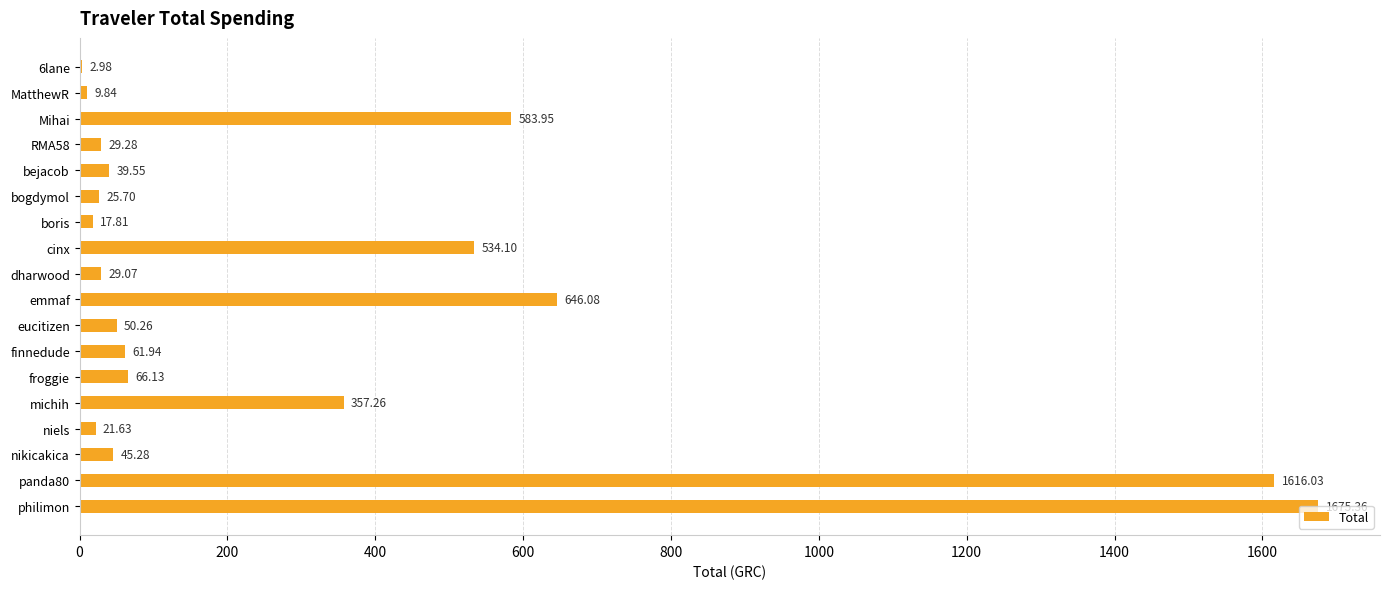

Where is the data nearest to the value 839?

emmaf